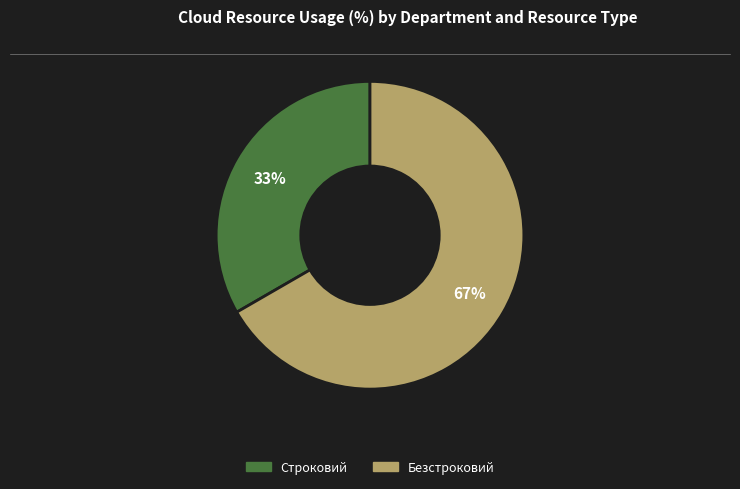

To the nearest percent, what is the combined percentage of Безстроковий and Строковий?

100%